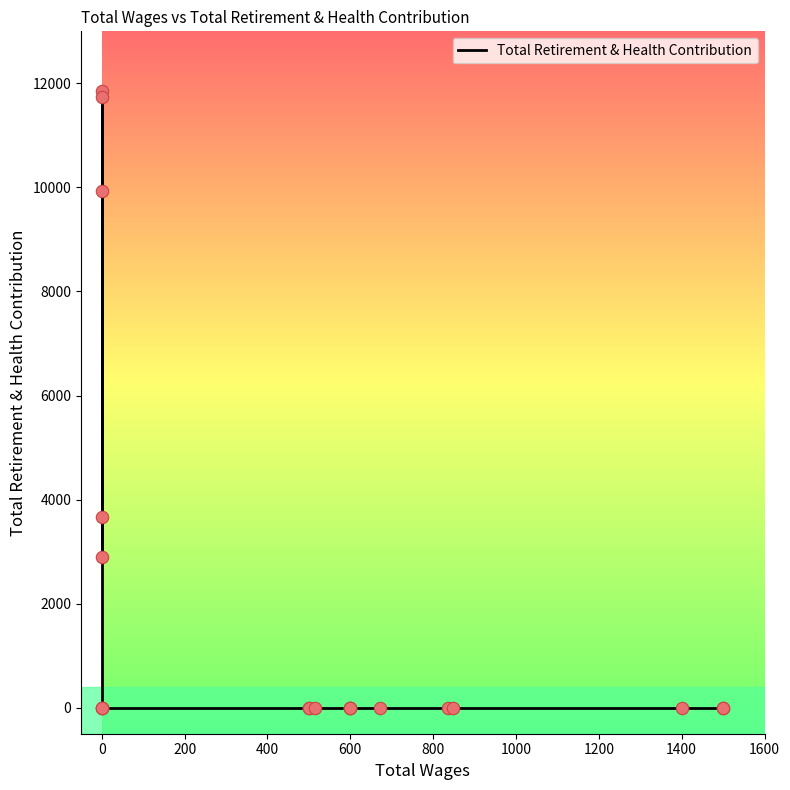

Between 600 and 1000, which is larger?

600